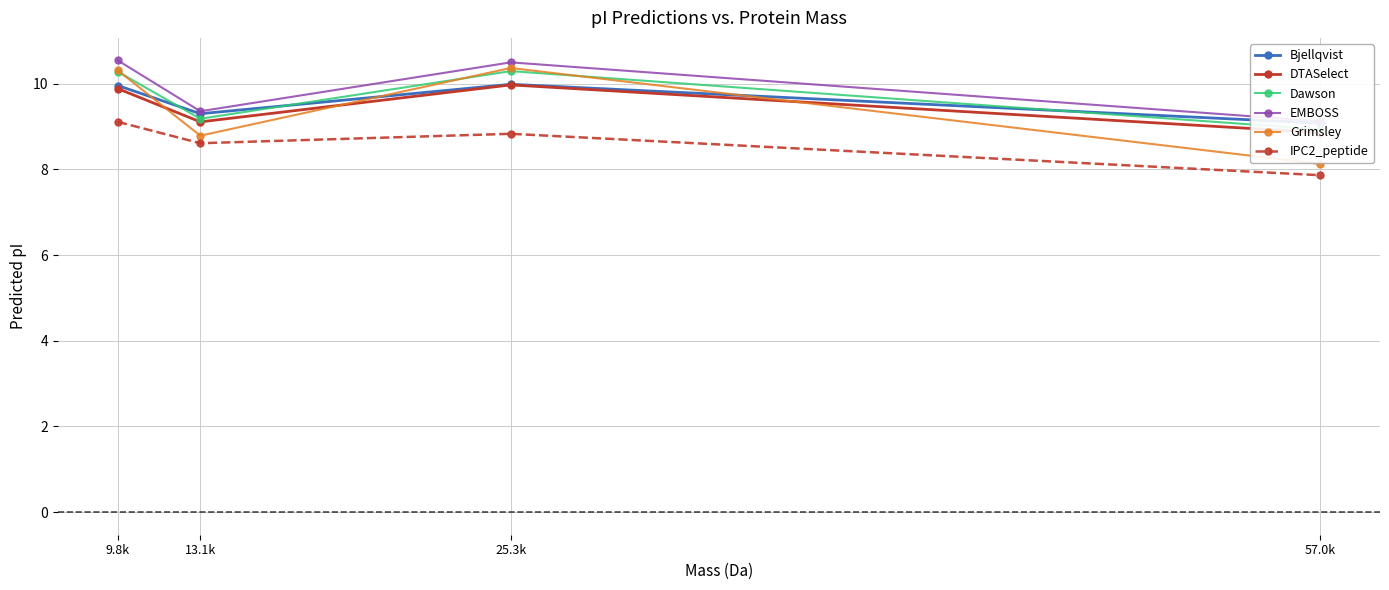

True or false: Bjellqvist has more than 1 interior local peaks.

False